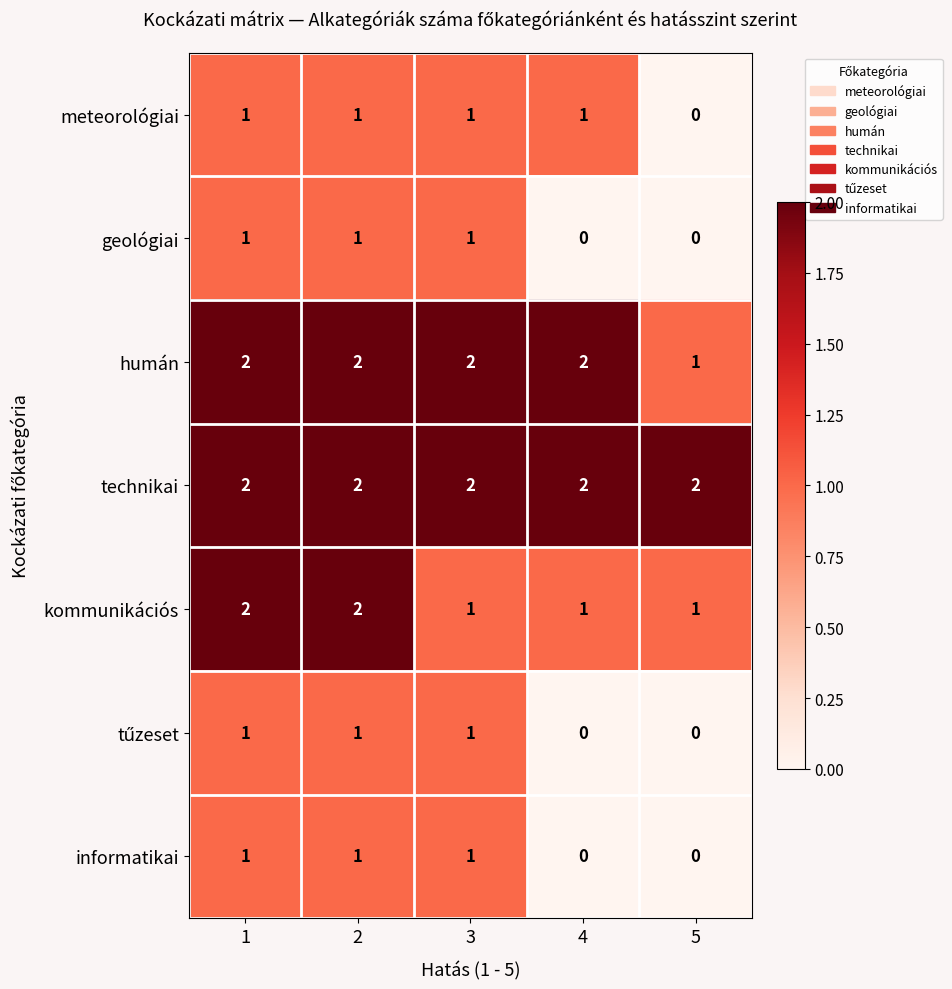

How many series are shown in this chart?

7